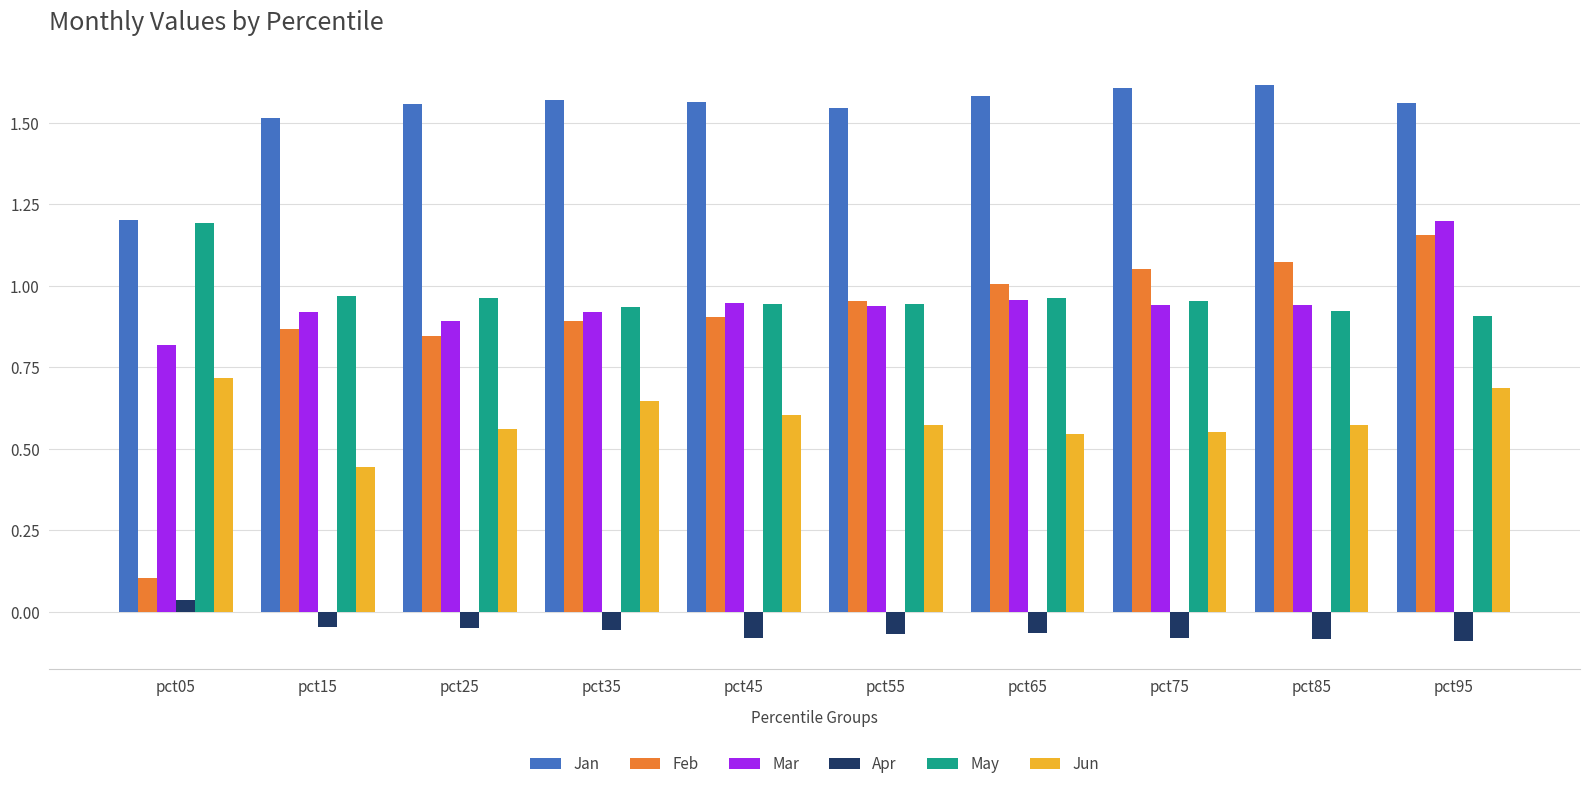

Which series has the largest total across all categories?

Jan